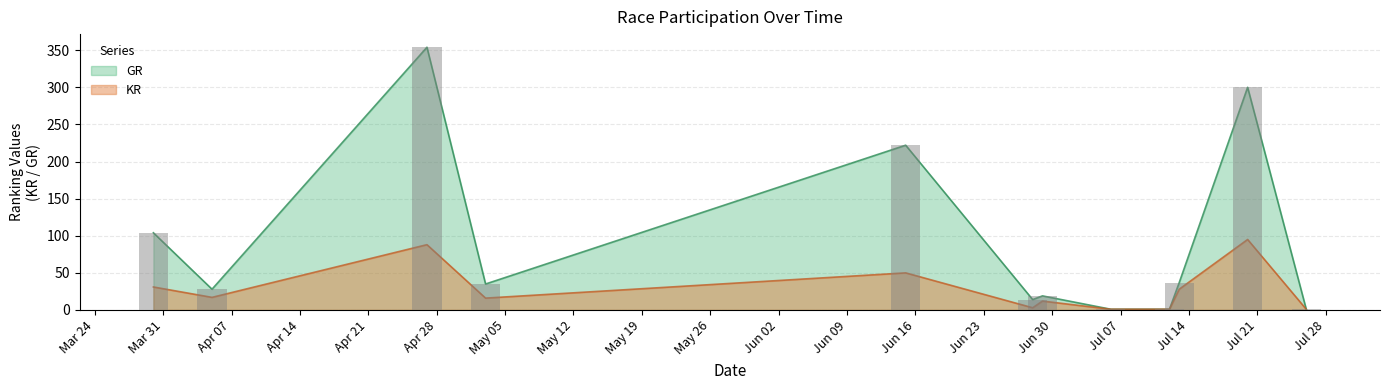

Which series changed the most between 2008-03-30 and 2008-07-20?

GR